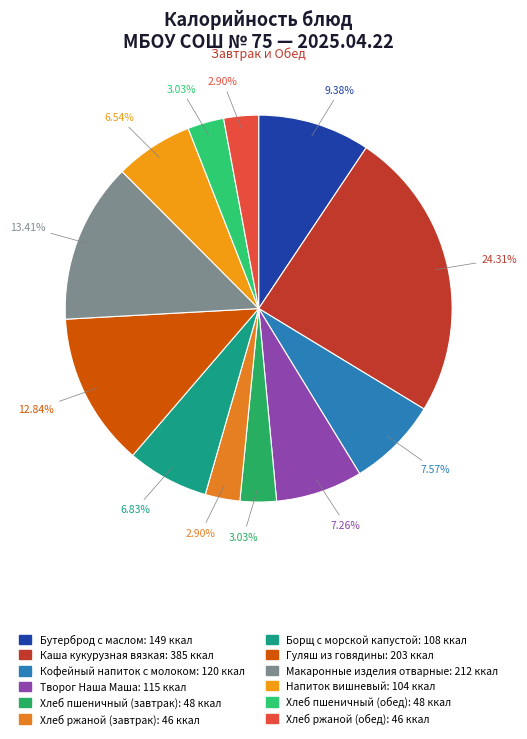

Is it true that Гуляш из говядины is 13% of the pie?

True